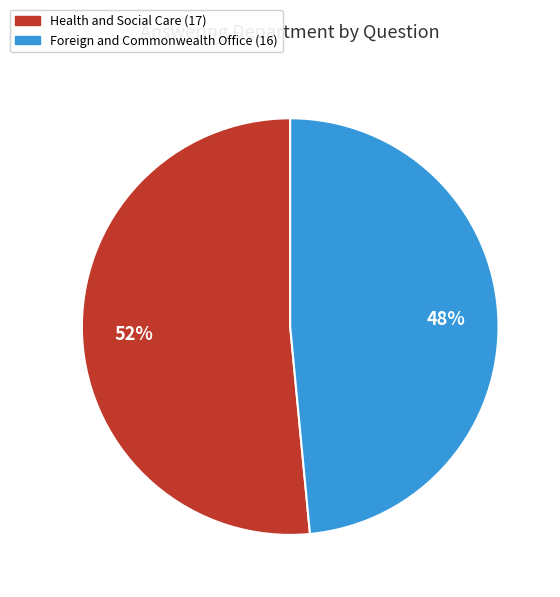

To the nearest percent, what portion does Health and Social Care (17) represent?

52%